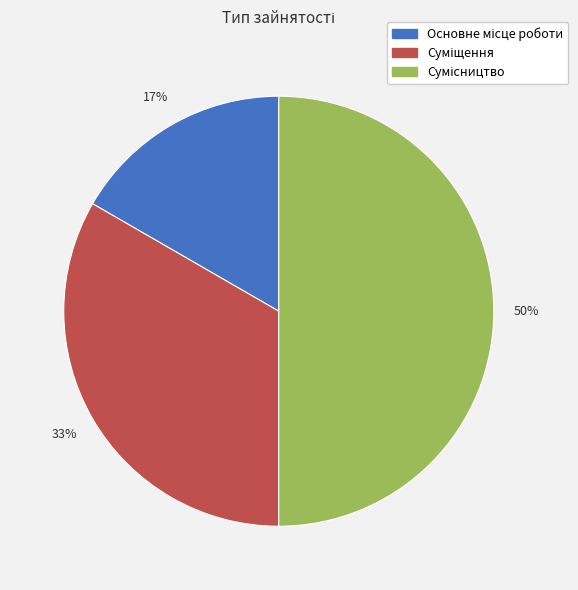

To the nearest percent, what is the average slice percentage?

33%